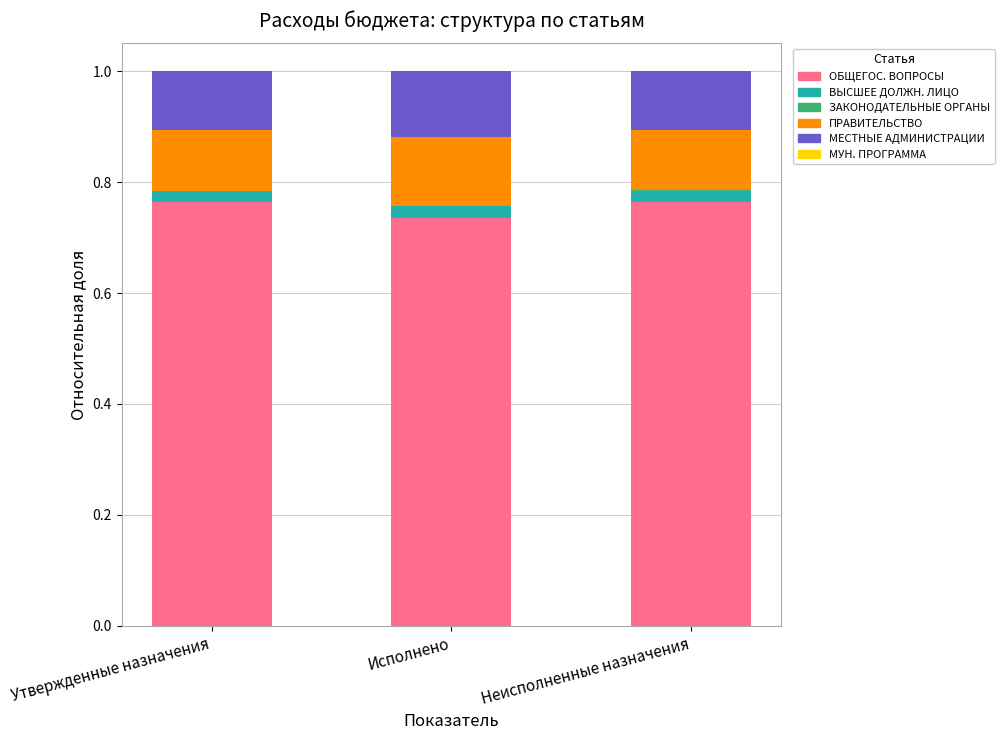

Count the number of data series in this chart.

6